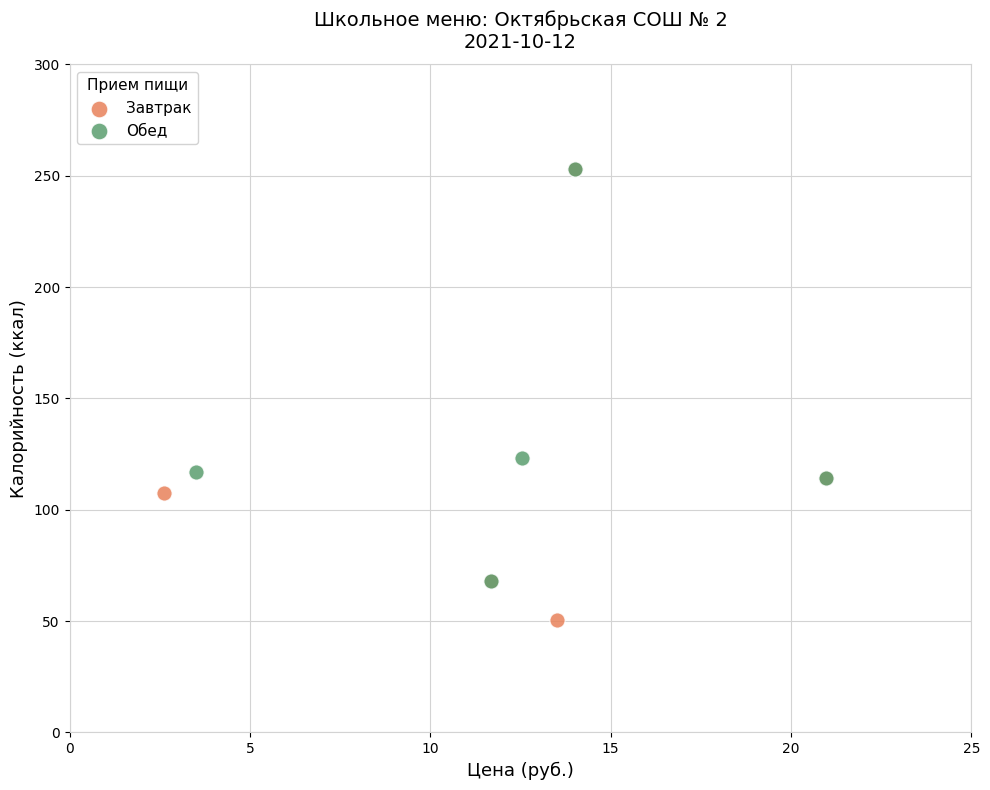

Which series has the largest Y range (max minus min)?

Завтрак